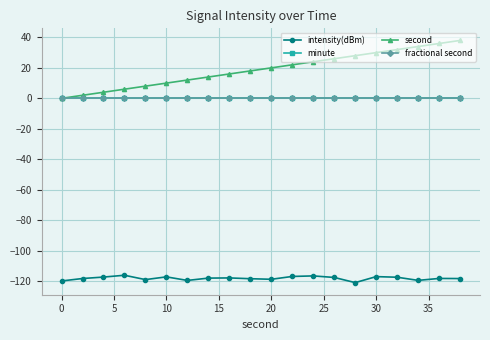

What is the difference between the maximum and minimum values in the second series?

38.0